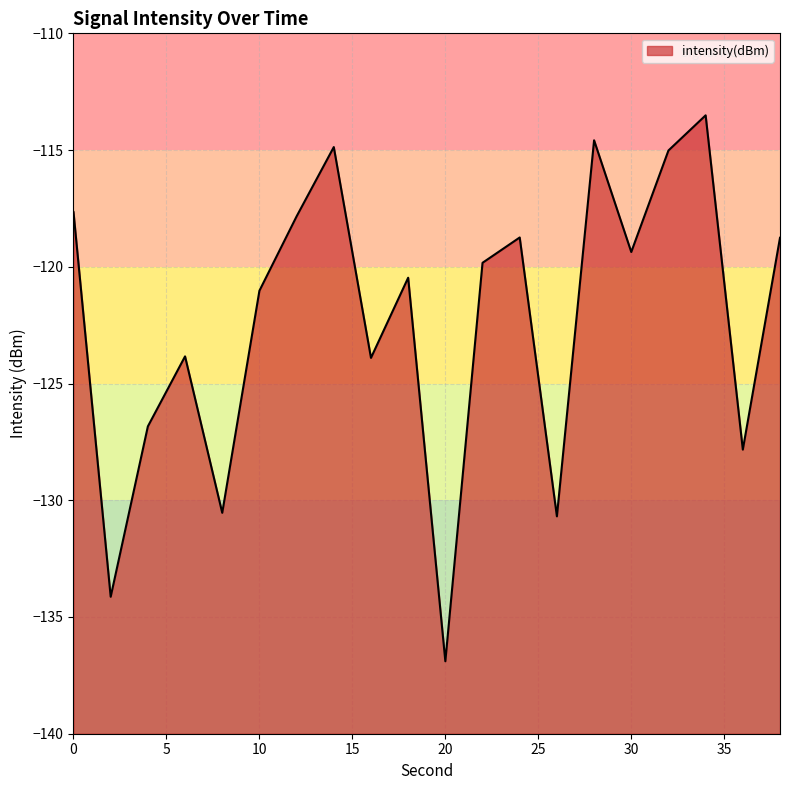

What is the smallest value displayed?

-136.9